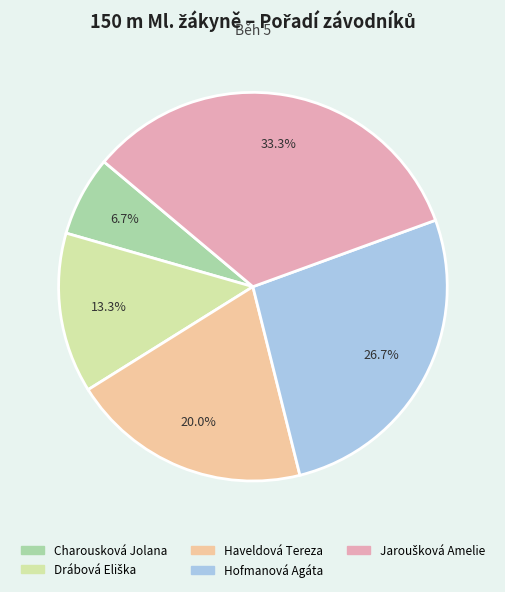

What is the smallest slice in the pie chart?

Charousková Jolana